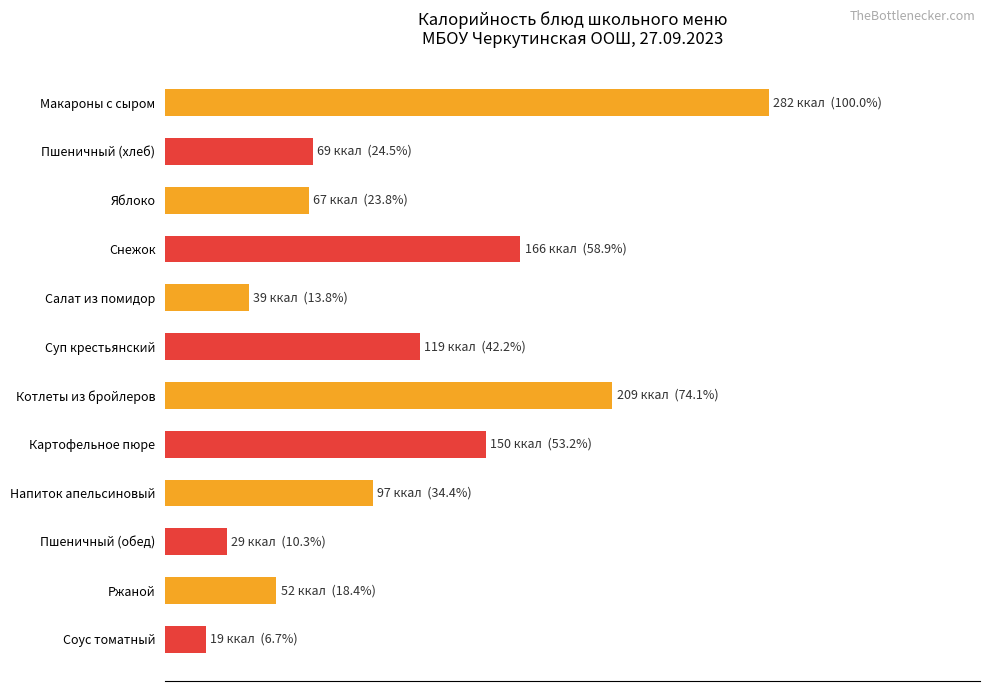

Does the chart contain any negative values?

No